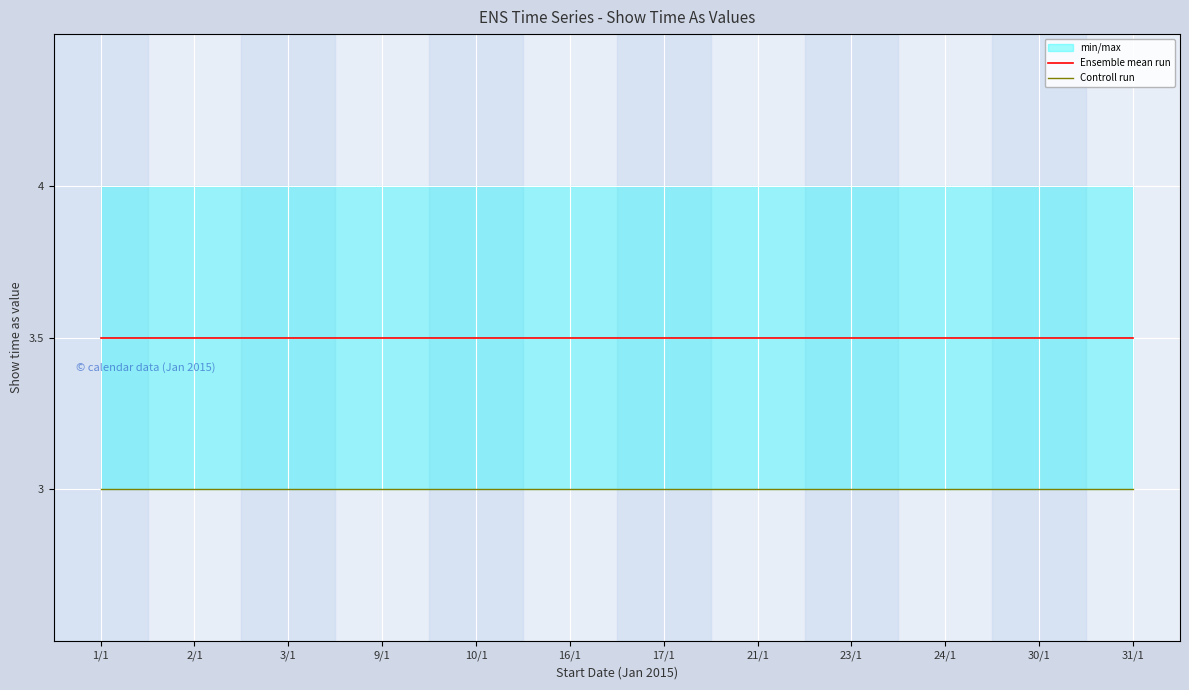

Which label corresponds to the smallest value in the chart?

1/1